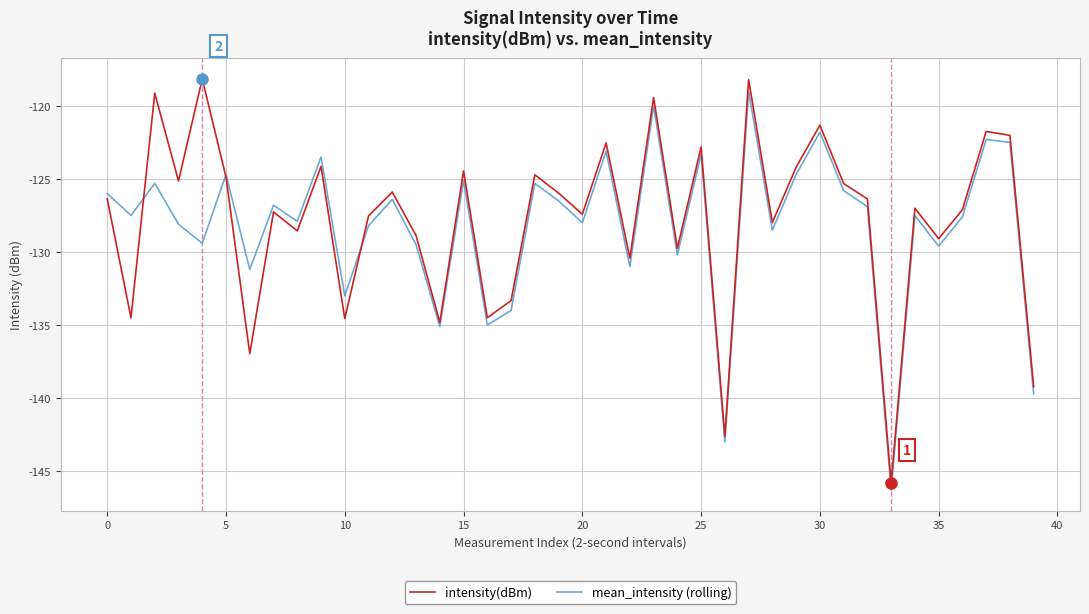

What is the minimum value for mean_intensity (rolling)?

-146.3